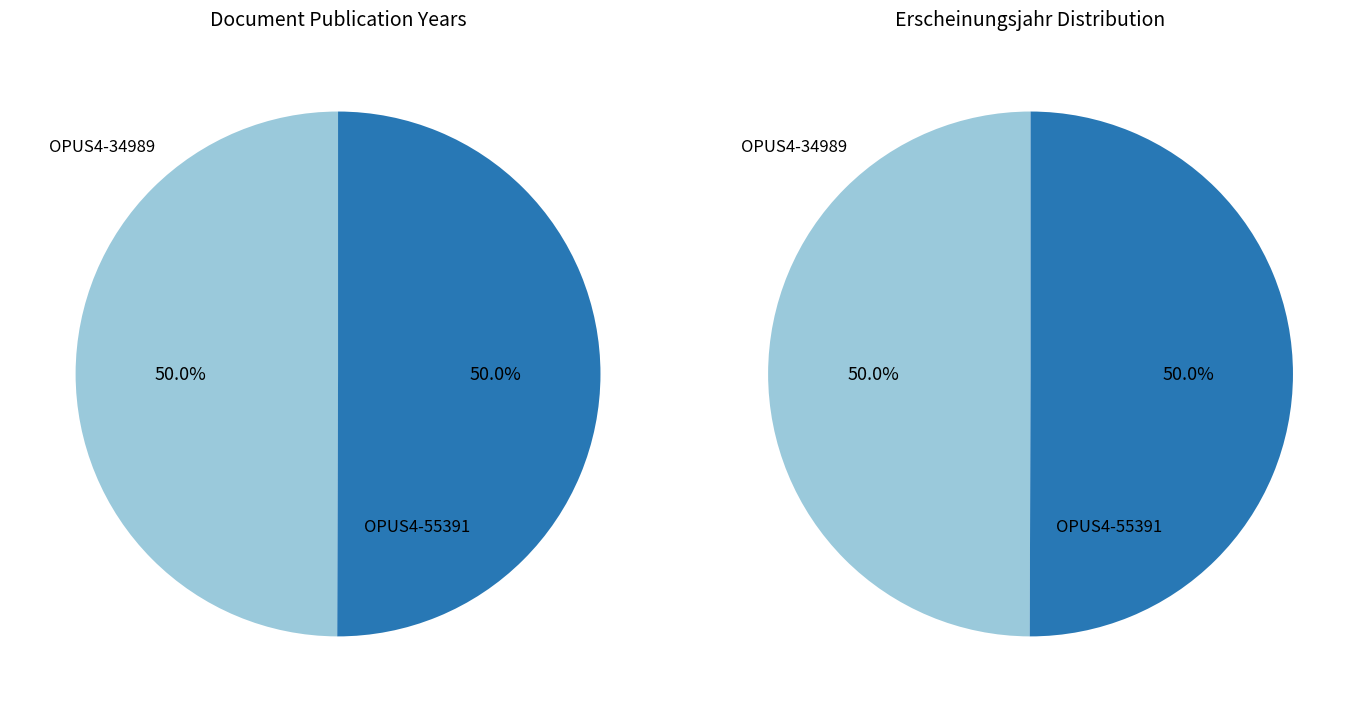

To the nearest percent, what is the average slice percentage?

50%